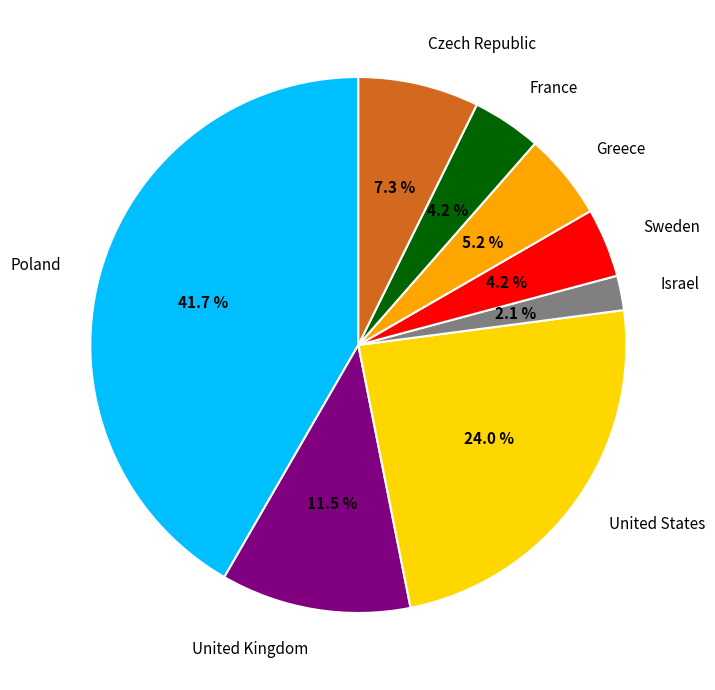

To the nearest percent, what is the difference between the Czech Republic and Poland slice percentages?

34%